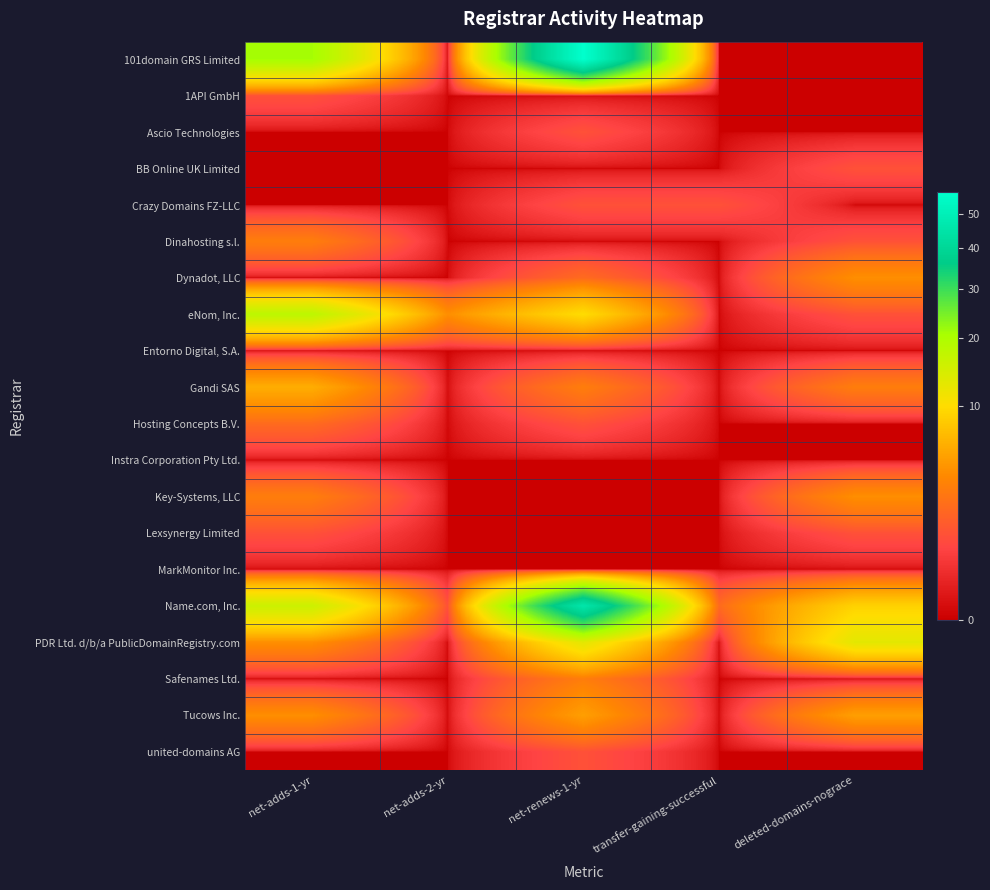

Reading right to left, transcribe all the data shown in this chart.

101domain GRS Limited: deleted-domains-nograce=0	transfer-gaining-successful=0	net-renews-1-yr=57	net-adds-2-yr=0	net-adds-1-yr=21
1API GmbH: deleted-domains-nograce=0	transfer-gaining-successful=0	net-renews-1-yr=0	net-adds-2-yr=0	net-adds-1-yr=1
Ascio Technologies: deleted-domains-nograce=0	transfer-gaining-successful=0	net-renews-1-yr=1	net-adds-2-yr=0	net-adds-1-yr=0
BB Online UK Limited: deleted-domains-nograce=1	transfer-gaining-successful=0	net-renews-1-yr=0	net-adds-2-yr=0	net-adds-1-yr=0
Crazy Domains FZ-LLC: deleted-domains-nograce=0	transfer-gaining-successful=1	net-renews-1-yr=1	net-adds-2-yr=0	net-adds-1-yr=0
Dinahosting s.l.: deleted-domains-nograce=1	transfer-gaining-successful=0	net-renews-1-yr=0	net-adds-2-yr=0	net-adds-1-yr=3
Dynadot, LLC: deleted-domains-nograce=4	transfer-gaining-successful=0	net-renews-1-yr=2	net-adds-2-yr=0	net-adds-1-yr=0
eNom, Inc.: deleted-domains-nograce=1	transfer-gaining-successful=0	net-renews-1-yr=10	net-adds-2-yr=4	net-adds-1-yr=18
Entorno Digital, S.A.: deleted-domains-nograce=0	transfer-gaining-successful=0	net-renews-1-yr=0	net-adds-2-yr=0	net-adds-1-yr=0
Gandi SAS: deleted-domains-nograce=3	transfer-gaining-successful=0	net-renews-1-yr=3	net-adds-2-yr=0	net-adds-1-yr=6
Hosting Concepts B.V.: deleted-domains-nograce=0	transfer-gaining-successful=0	net-renews-1-yr=1	net-adds-2-yr=0	net-adds-1-yr=2
Instra Corporation Pty Ltd.: deleted-domains-nograce=0	transfer-gaining-successful=0	net-renews-1-yr=0	net-adds-2-yr=0	net-adds-1-yr=0
Key-Systems, LLC: deleted-domains-nograce=4	transfer-gaining-successful=0	net-renews-1-yr=0	net-adds-2-yr=0	net-adds-1-yr=3
Lexsynergy Limited: deleted-domains-nograce=1	transfer-gaining-successful=0	net-renews-1-yr=0	net-adds-2-yr=0	net-adds-1-yr=1
MarkMonitor Inc.: deleted-domains-nograce=0	transfer-gaining-successful=0	net-renews-1-yr=0	net-adds-2-yr=0	net-adds-1-yr=0
Name.com, Inc.: deleted-domains-nograce=9	transfer-gaining-successful=2	net-renews-1-yr=46	net-adds-2-yr=1	net-adds-1-yr=16
PDR Ltd. d/b/a PublicDomainRegistry.com: deleted-domains-nograce=13	transfer-gaining-successful=0	net-renews-1-yr=13	net-adds-2-yr=0	net-adds-1-yr=4
Safenames Ltd.: deleted-domains-nograce=0	transfer-gaining-successful=0	net-renews-1-yr=3	net-adds-2-yr=0	net-adds-1-yr=0
Tucows Inc.: deleted-domains-nograce=5	transfer-gaining-successful=0	net-renews-1-yr=5	net-adds-2-yr=0	net-adds-1-yr=4
united-domains AG: deleted-domains-nograce=0	transfer-gaining-successful=0	net-renews-1-yr=1	net-adds-2-yr=0	net-adds-1-yr=0